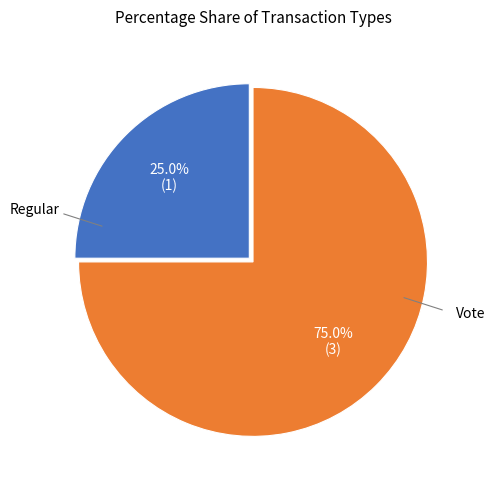

To the nearest percent, what is the average slice percentage?

50%